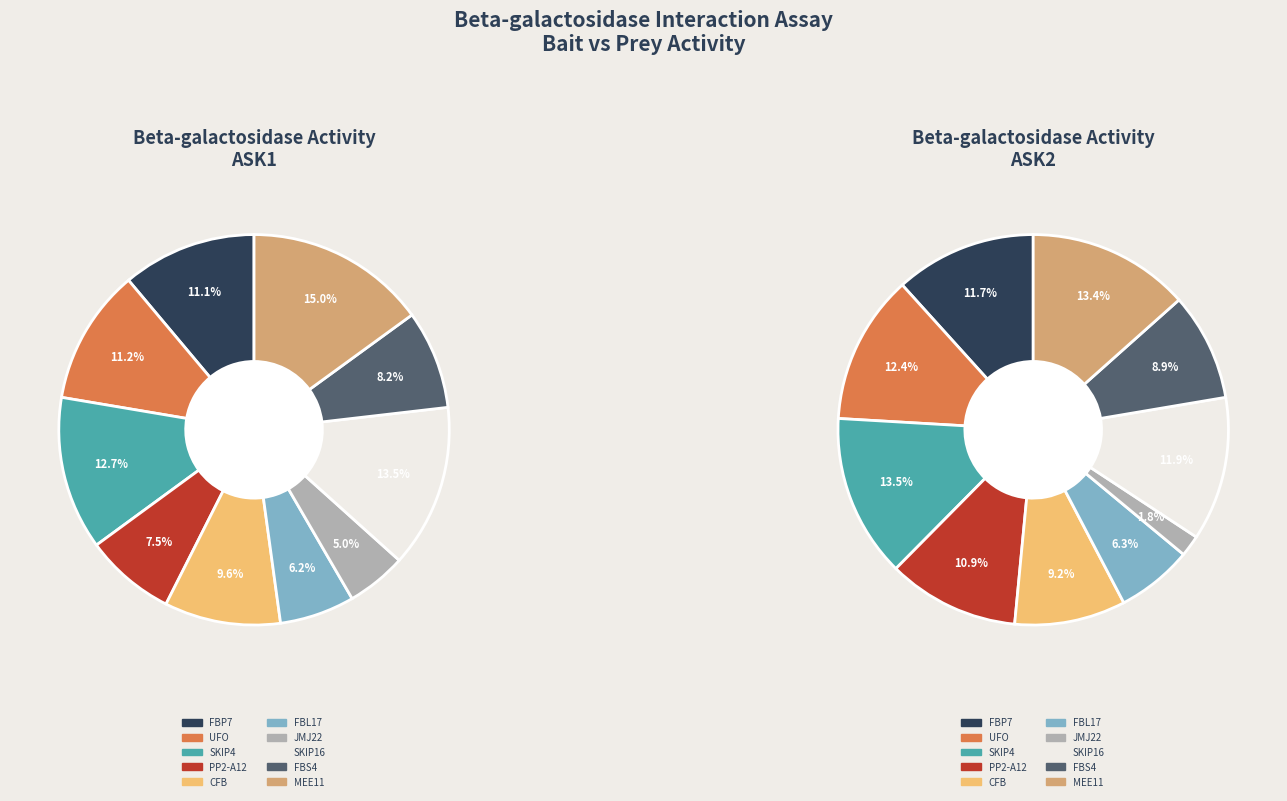

To the nearest percent, what is the combined percentage of SKIP4 and FBP7?

24%